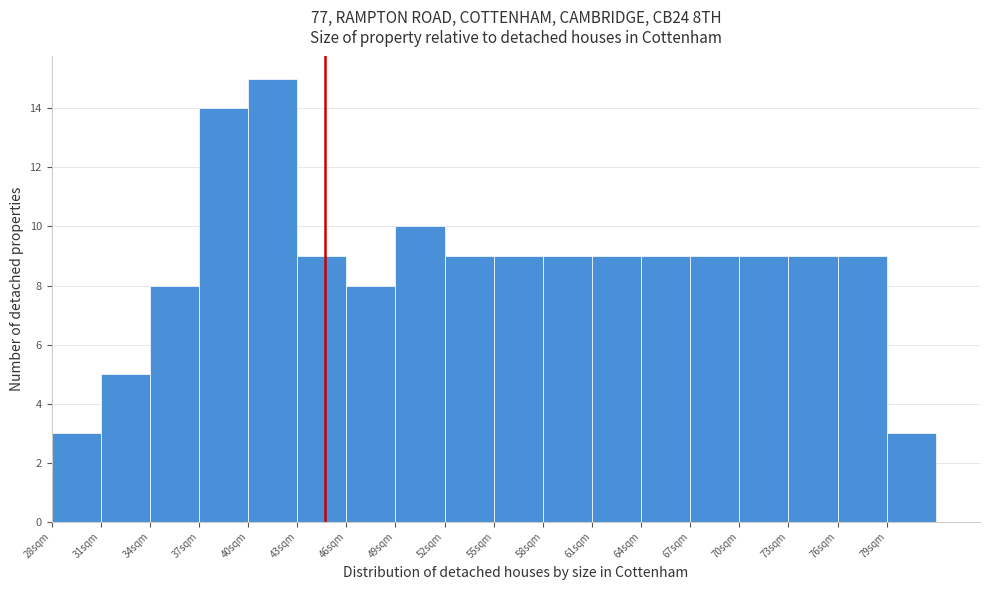

How tall is the bar that spans 76.3 to 79.3 on the x-axis? Neither the bar edges nor the heights are printed on the chart, so give them approximately, as read against the axes.

9